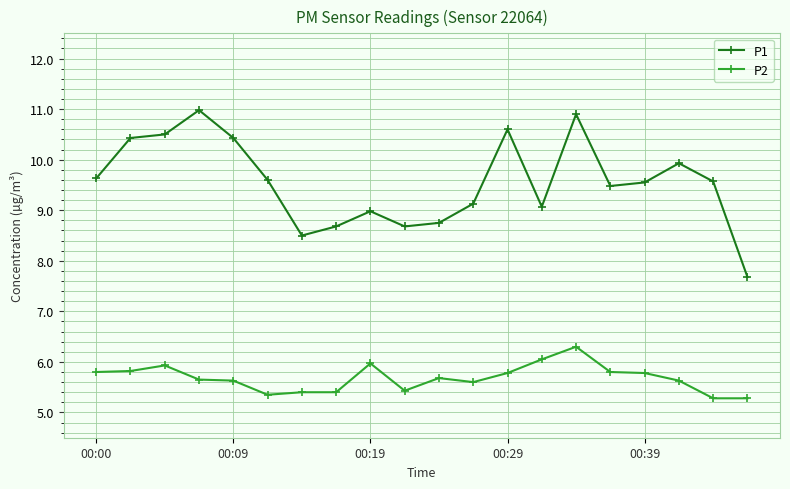

How many lines are shown in the chart?

2